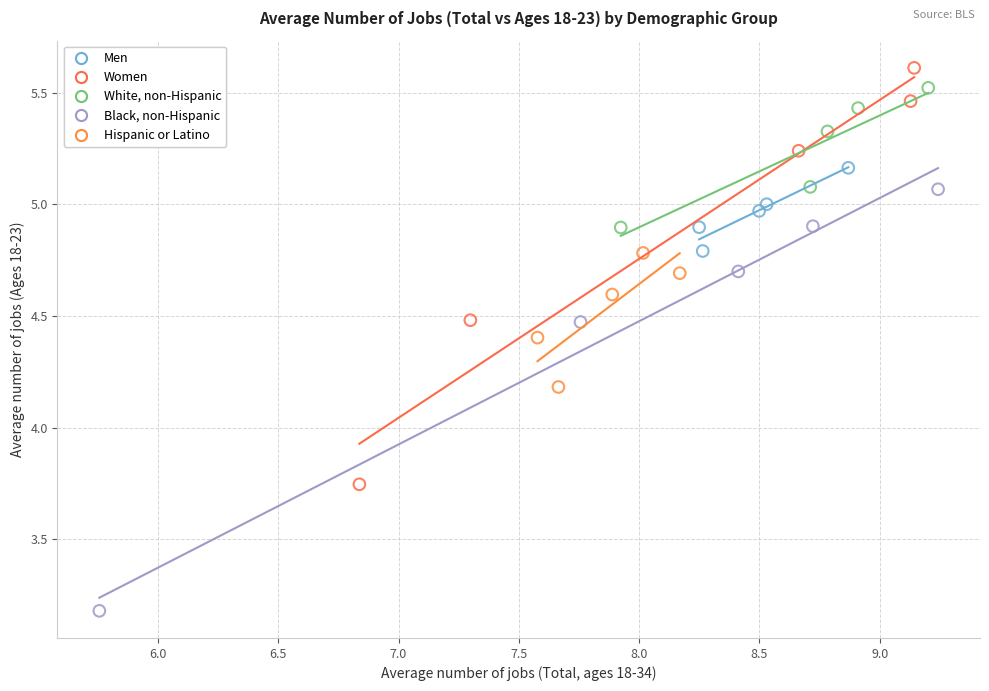

Which series reaches the minimum Y coordinate?

Black, non-Hispanic